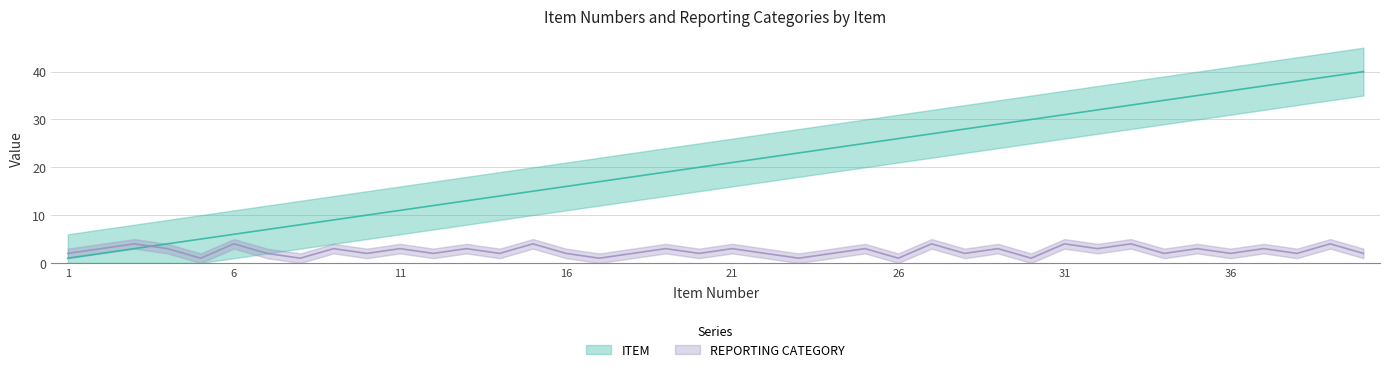

In REPORTING CATEGORY, how many points are lower than both neighbors (excluding endpoints)?

15